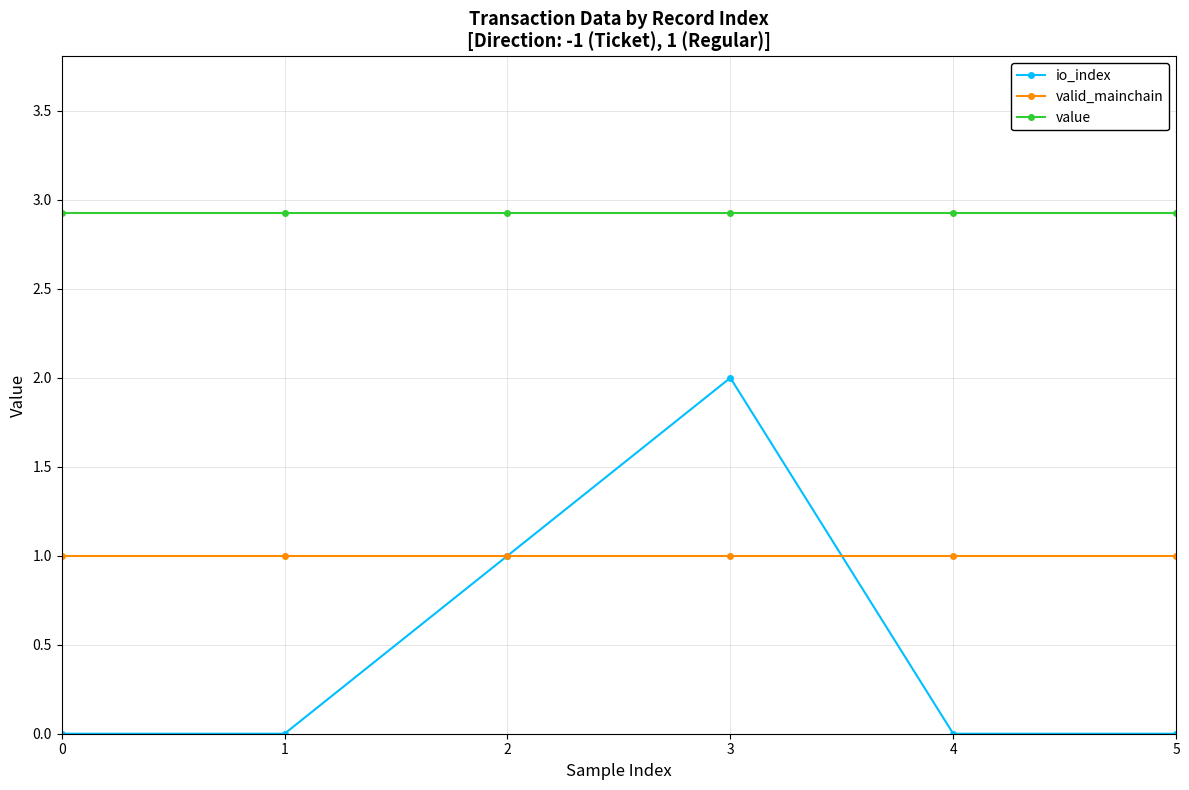

At which category is the sum across all series the highest?

3